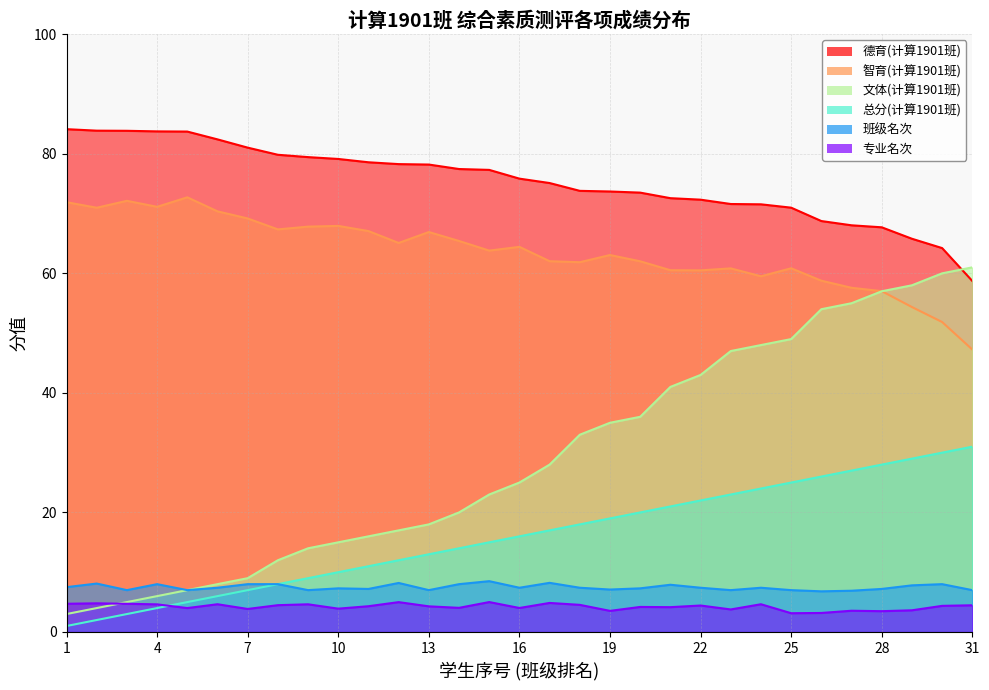

True or false: 智育(计算1901班) and 文体(计算1901班) cross at least once.

False